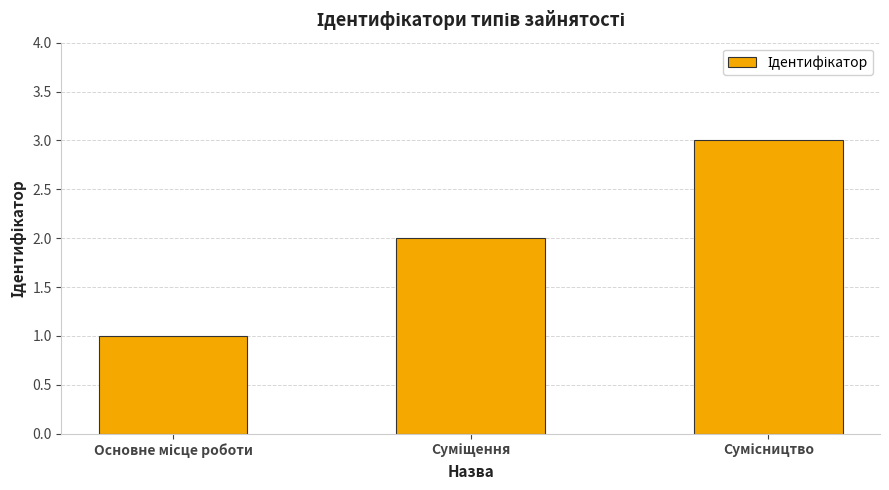

What is the sum of all values?

6